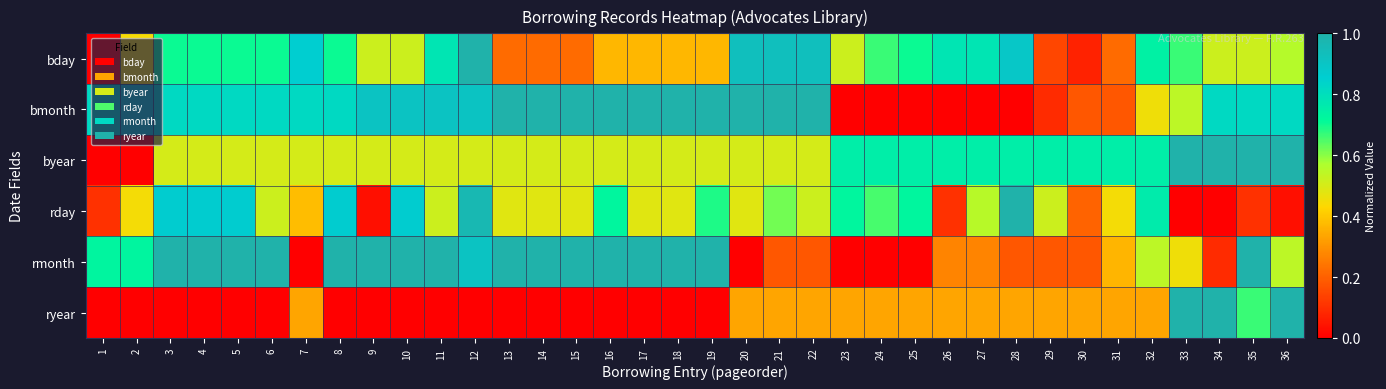

Which series changed the most between 21 and 31?

bmonth